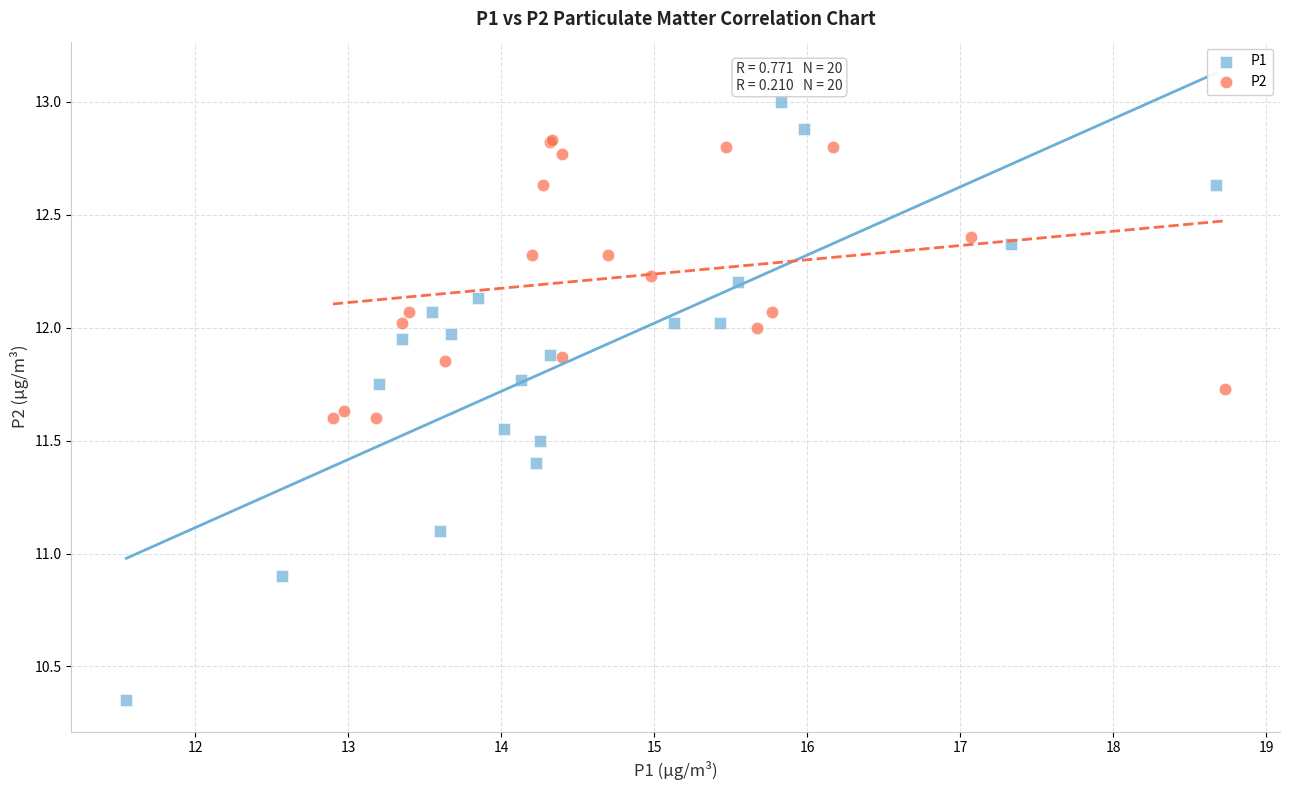

Which series has the widest spread of Y values?

P1